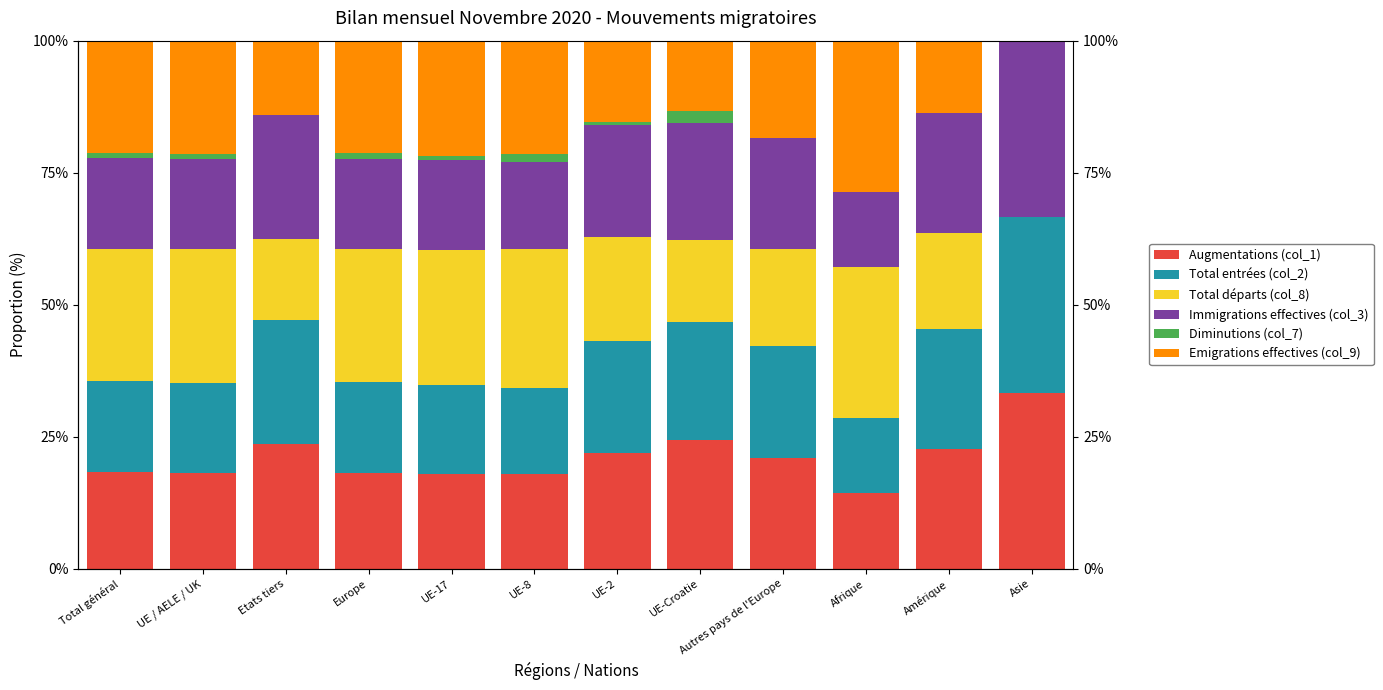

Rank the categories by Emigrations effectives (col_9) value from lowest to highest.

Asie, UE-Croatie, Amérique, Etats tiers, UE-2, Autres pays de l'Europe, Total général, Europe, UE / AELE / UK, UE-8, UE-17, Afrique